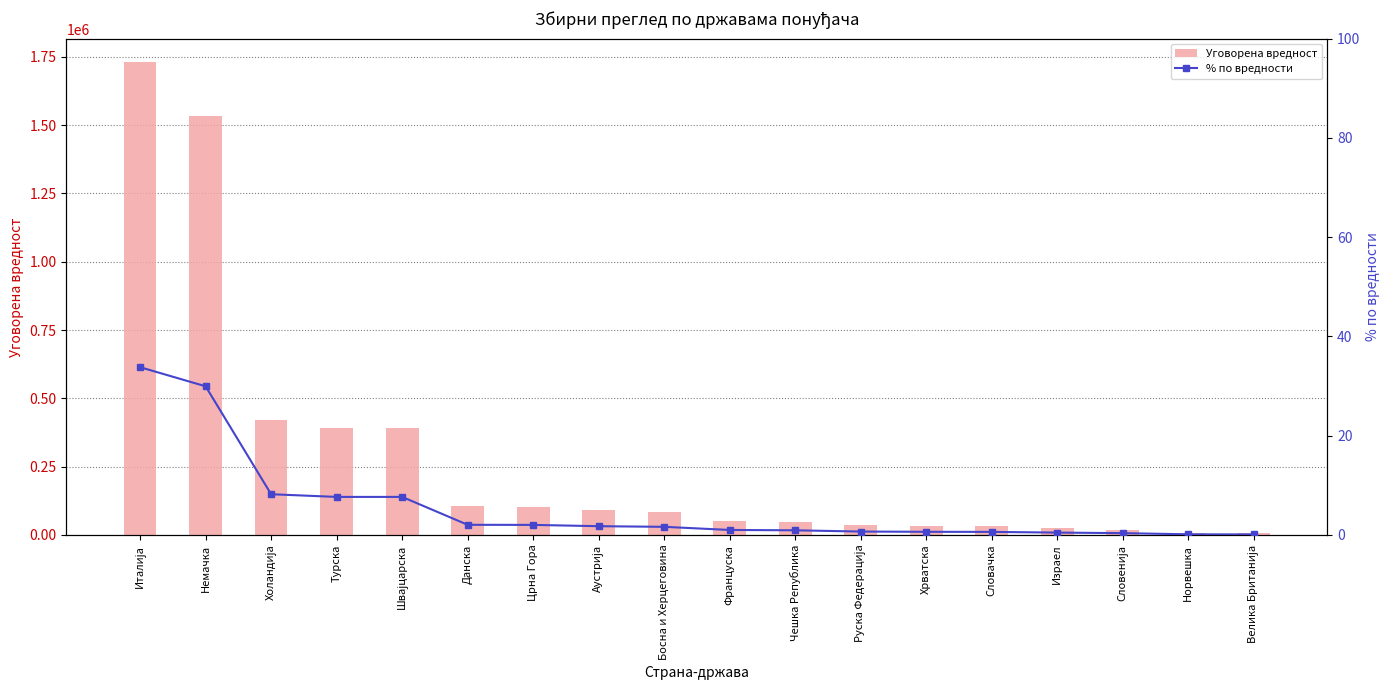

Is the value of % по вредности at Велика Британија greater than the value of Уговорена вредност at Француска?

No